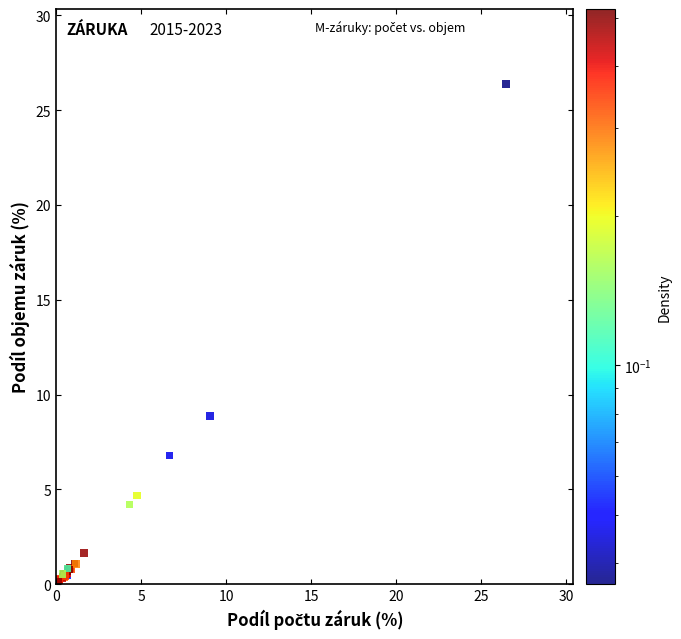

What Y value in the scatter plot is closest to 13?

8.9